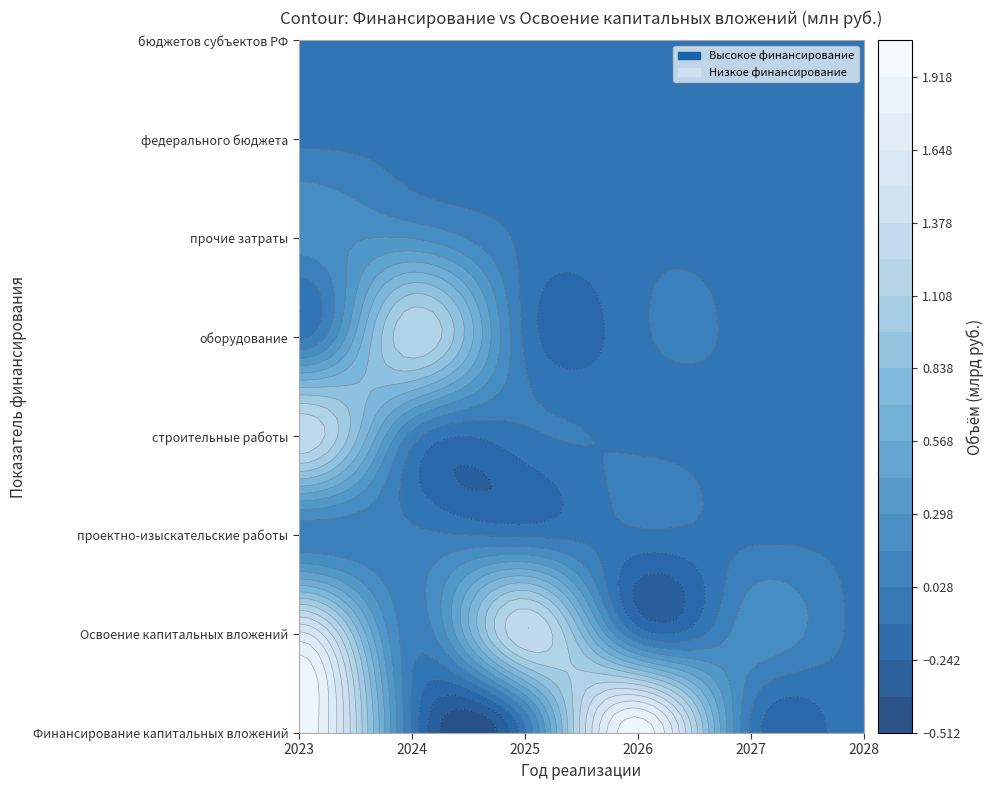

How many categories are shown in the chart?

6